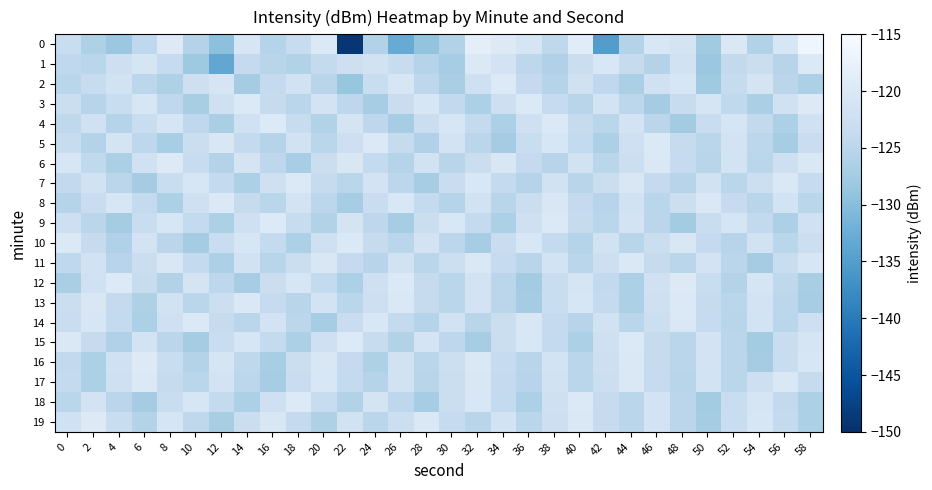

How many series are shown in this chart?

20